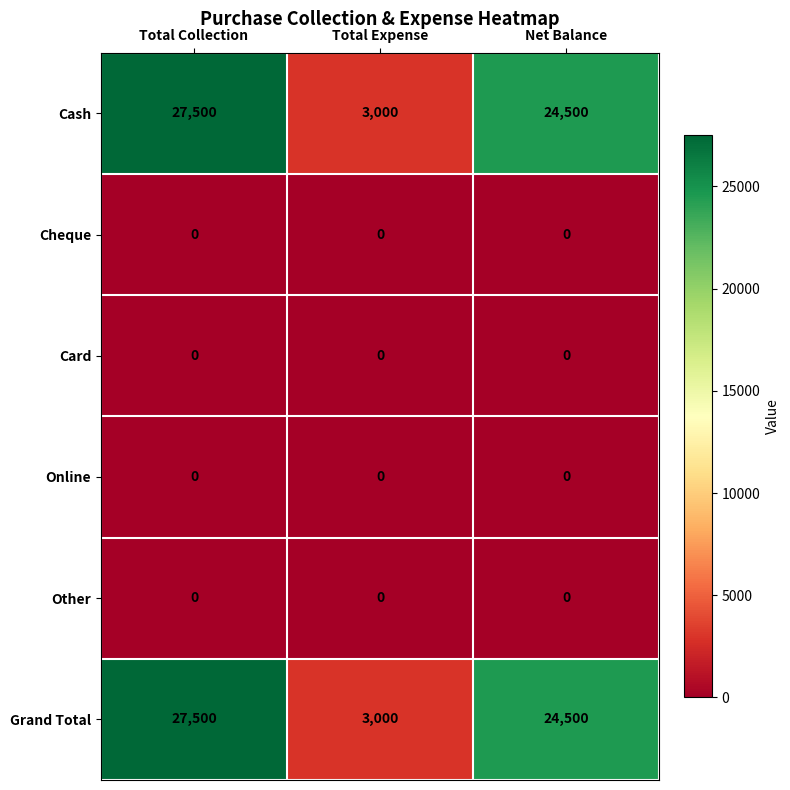

Reading left to right, list all the values displayed in this chart.

Cash: 27500	3000	24500
Cheque: 0	0	0
Card: 0	0	0
Online: 0	0	0
Other: 0	0	0
Grand Total: 27500	3000	24500